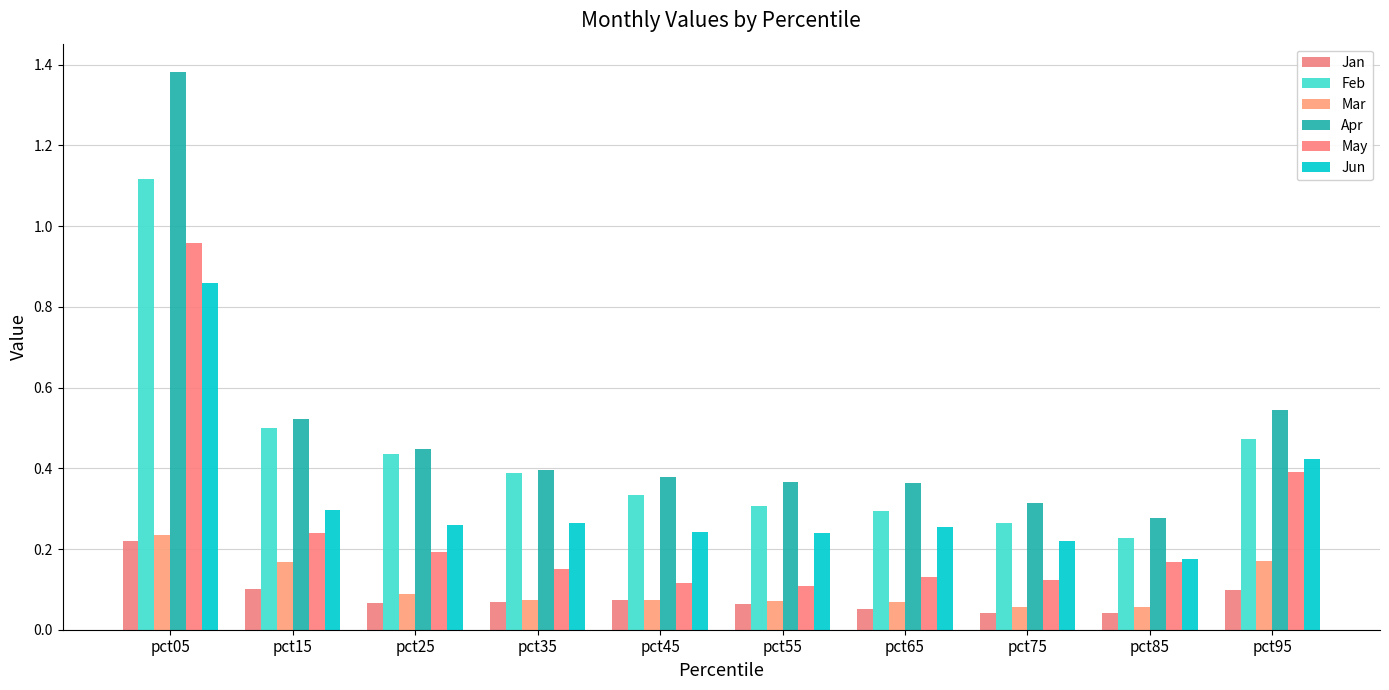

Which category has the highest value across all series?

pct05